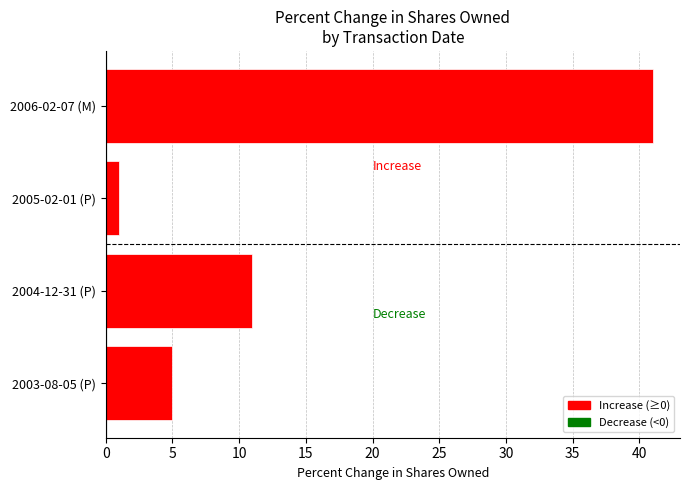

What is the minimum value shown in the chart?

1